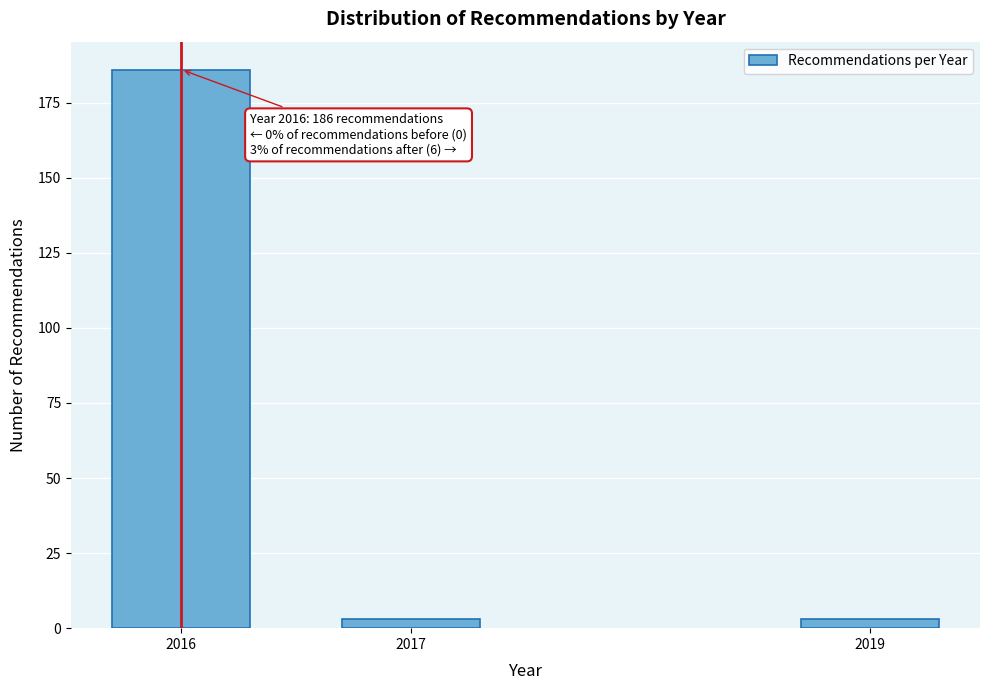

Reading left to right, list all the values displayed in this chart.

186	3	3